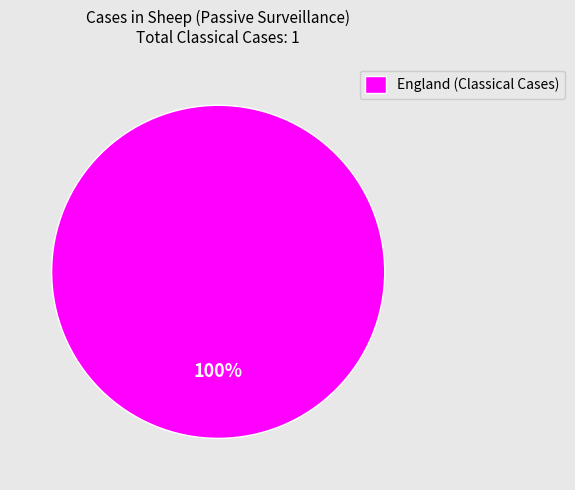

Which slice represents more than half of the pie?

England (Classical Cases)